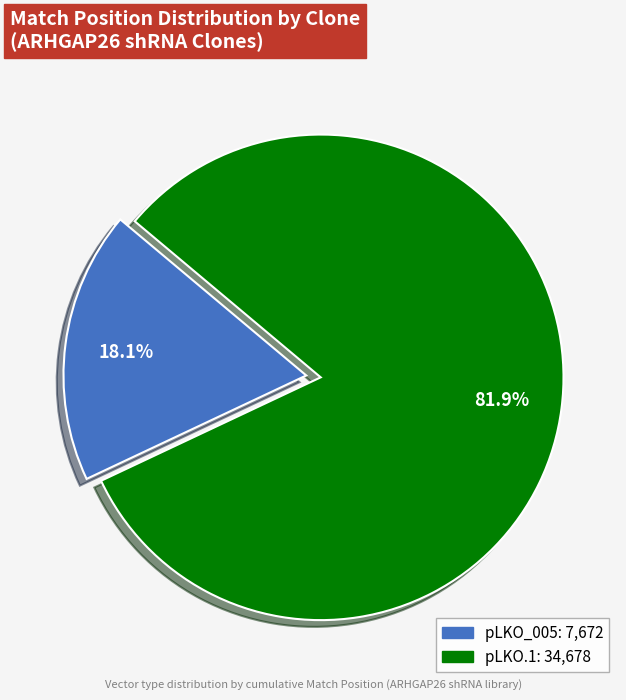

Is there any slice that represents more than half of the pie?

Yes